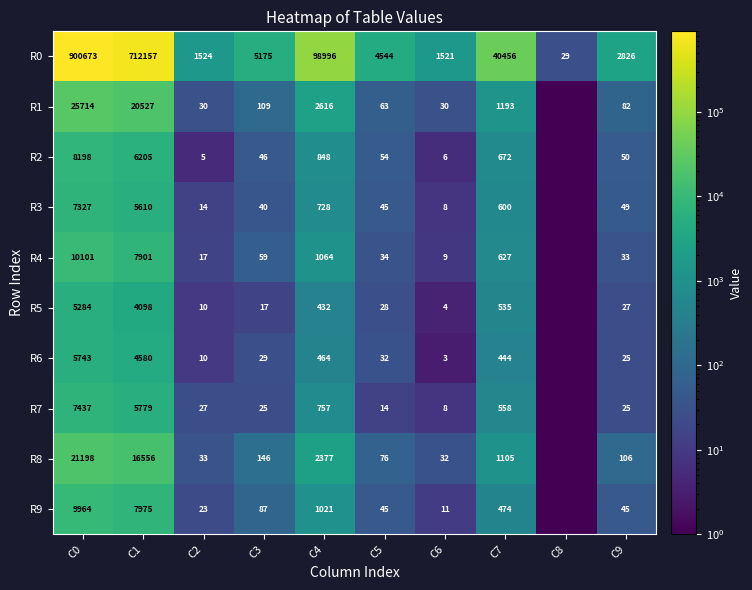

The value of R4 at C0 is 17889. True or false?

False